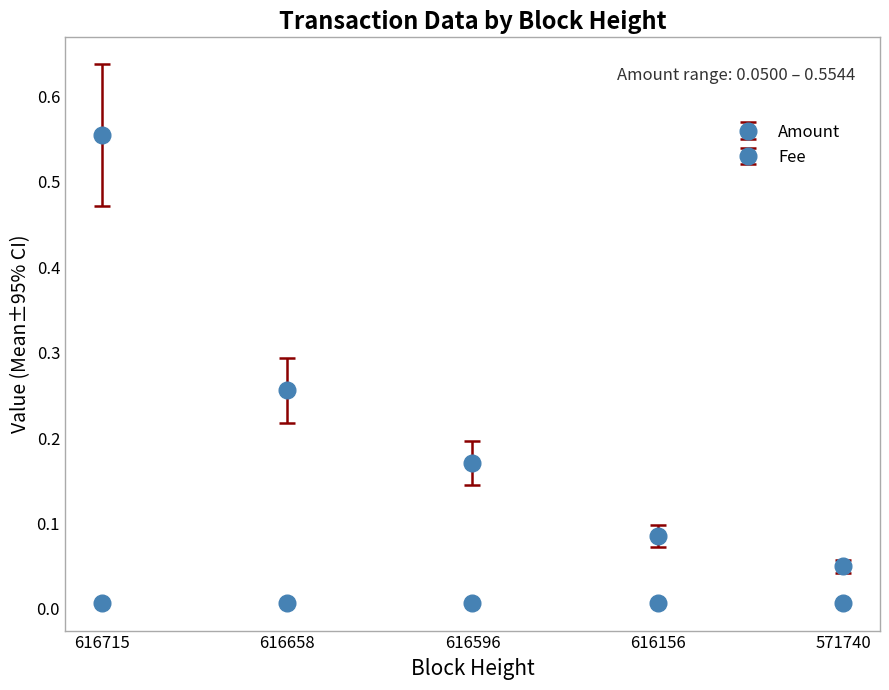

Which has a higher value, 616156 or 616715?

616715